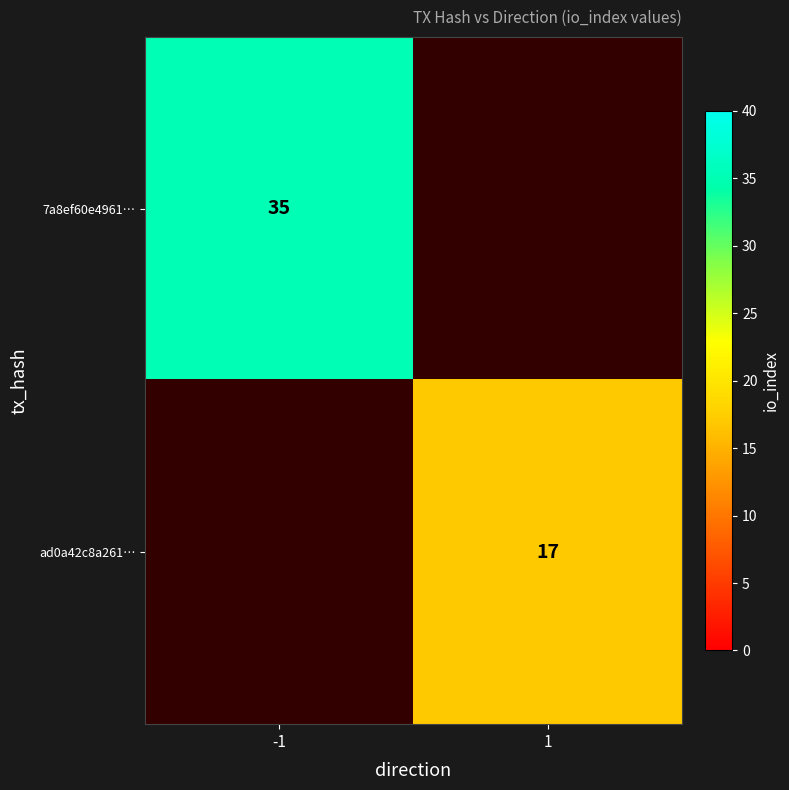

Is it true that 7a8ef60e4961… equals 18 at -1?

False